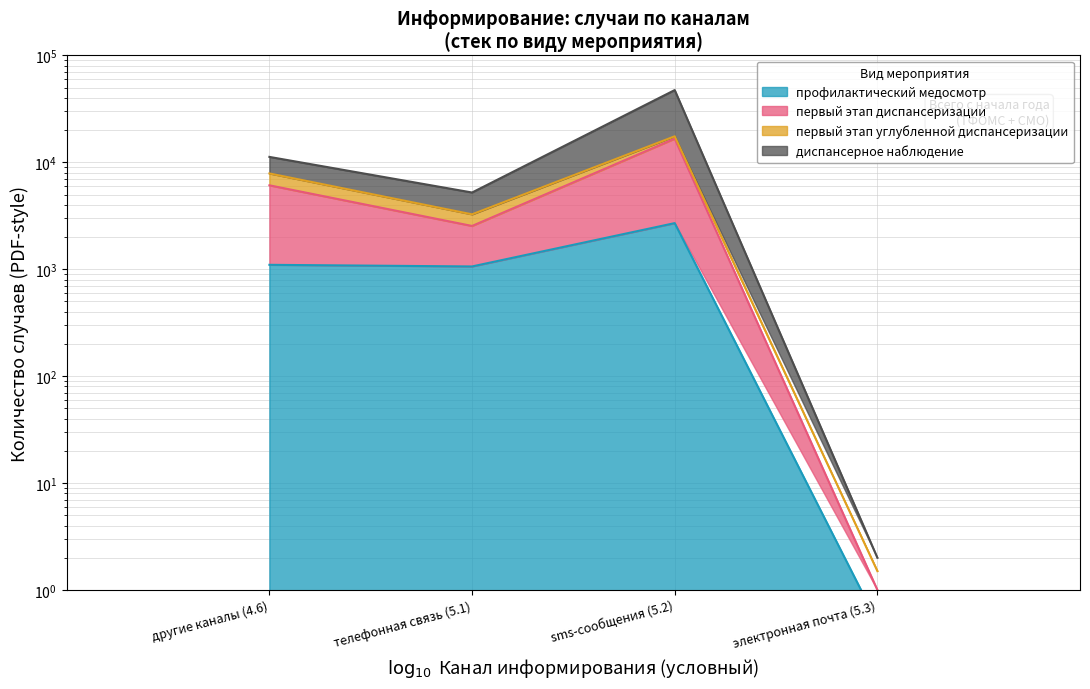

How many первый этап диспансеризации values are between 2541 and 16654?

3